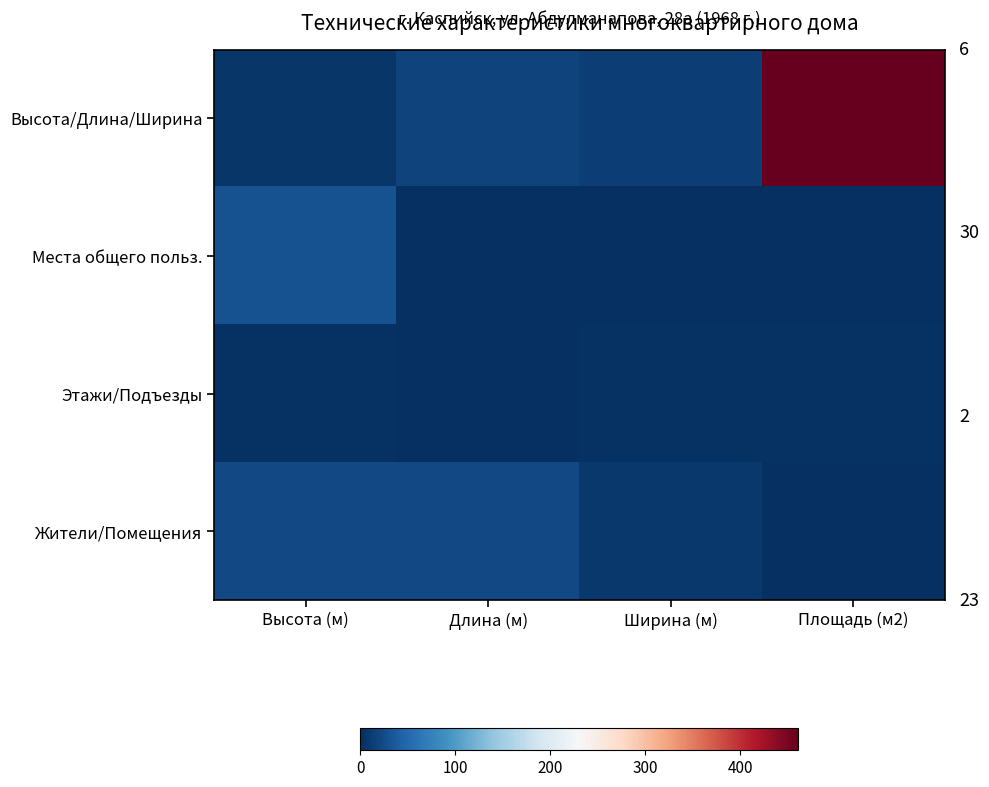

What is the total value across all series at Высота (м)?

61